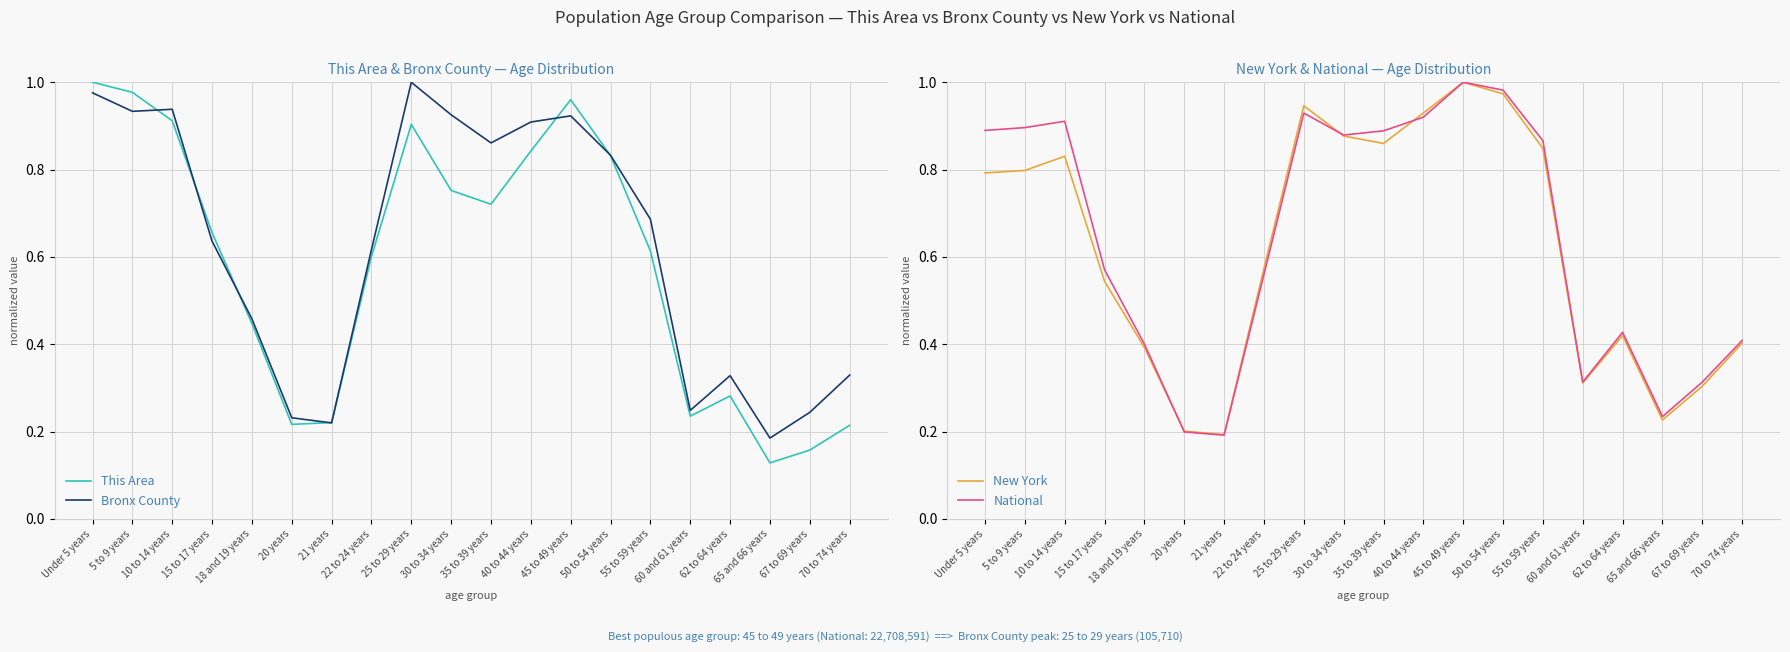

How many lines are shown in the chart?

4